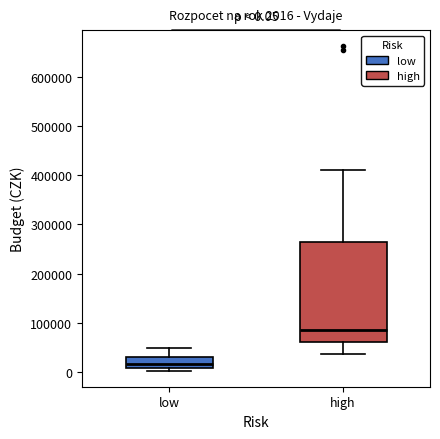

Which box has the highest median line?

high